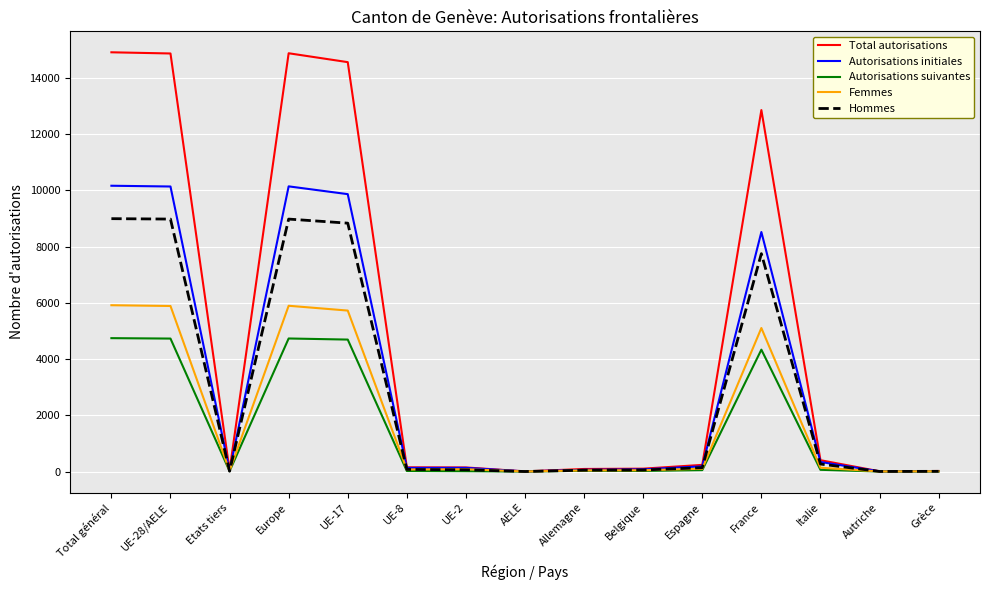

Does the chart display data point markers on the line(s)?

No